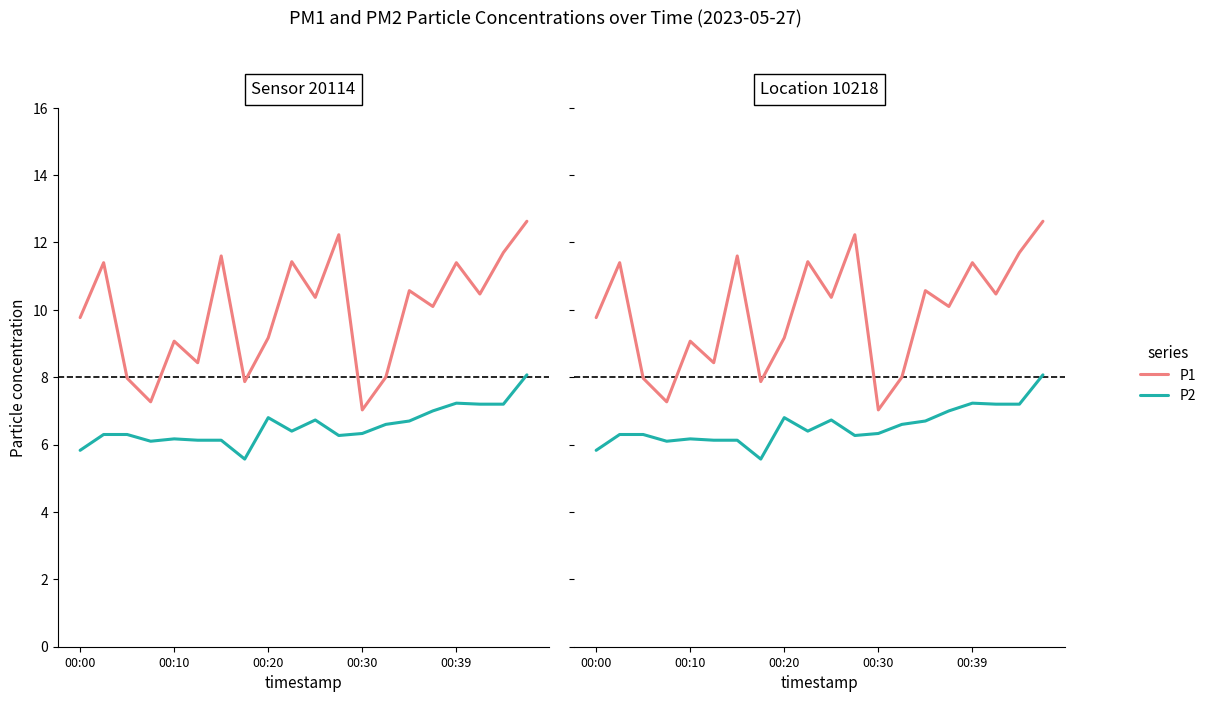

How many lines are shown in the chart?

2